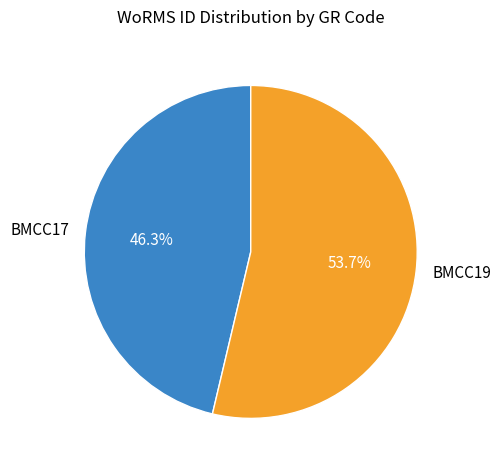

To the nearest percent, what is the difference between the largest and smallest slice percentages?

7%